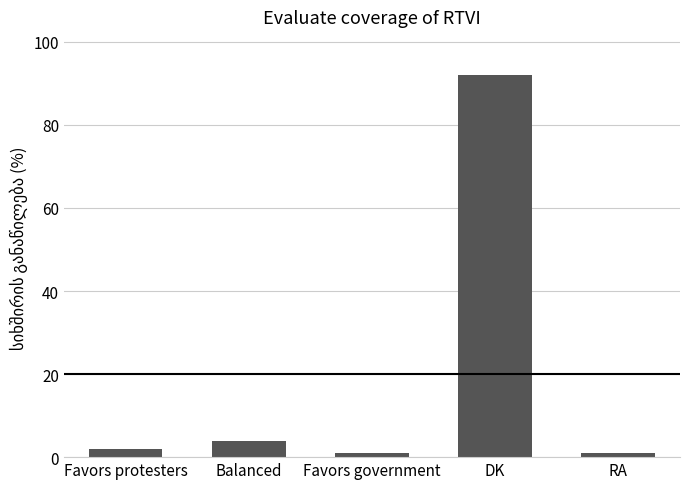

The chart shows a value of 1 at Favors government. True or false?

True